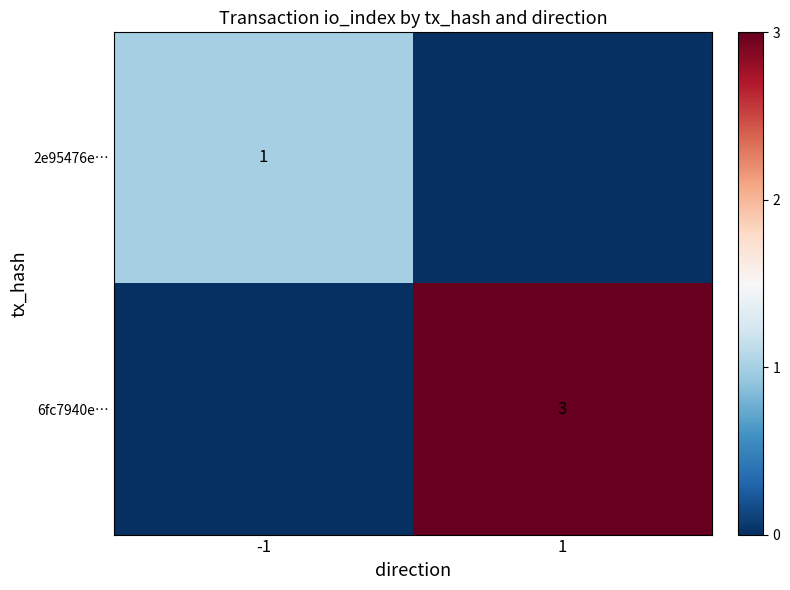

Which label corresponds to the largest value in the chart?

1